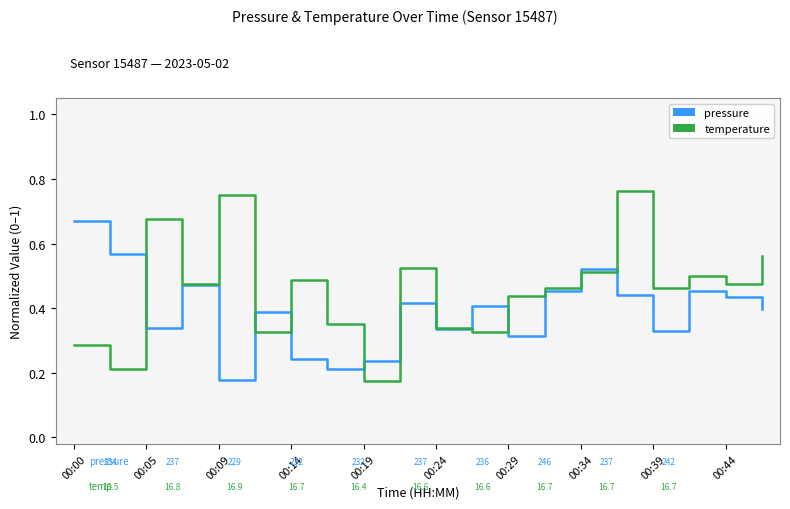

Rank the series by their maximum value, from lowest to highest.

pressure, temperature